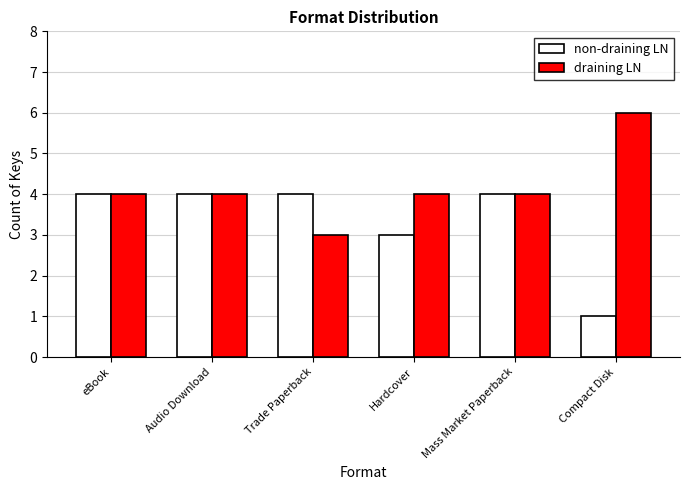

The value of draining LN at eBook is 6. True or false?

False